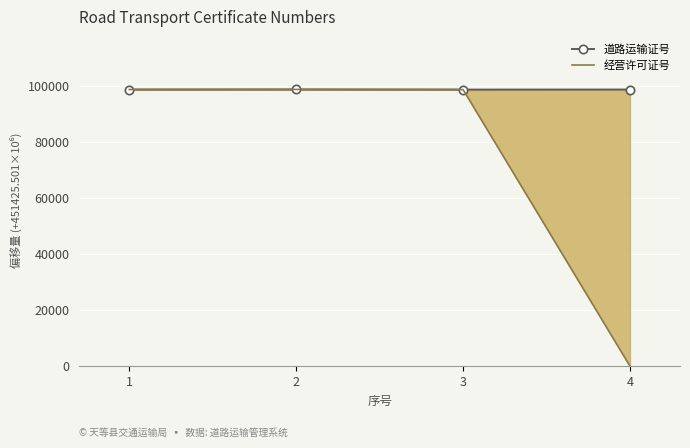

Count the number of categories in the chart.

4